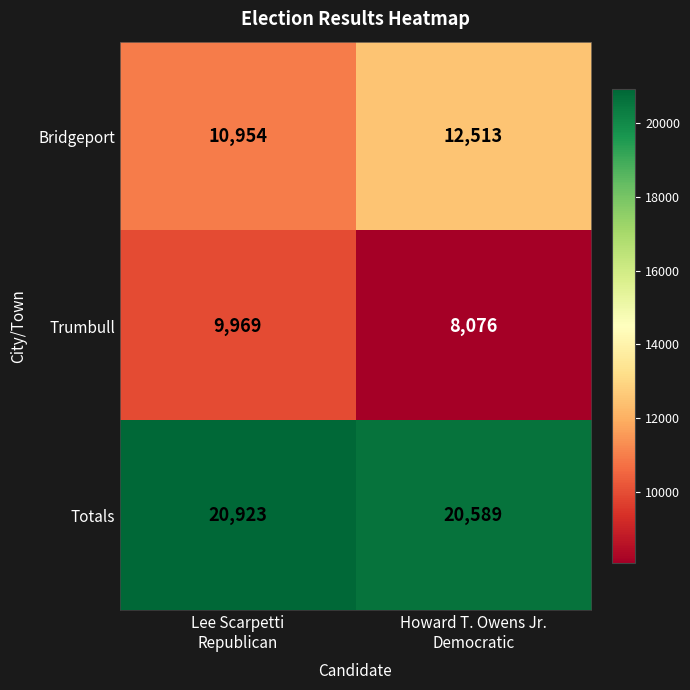

What is the sum of all Bridgeport values?

23467